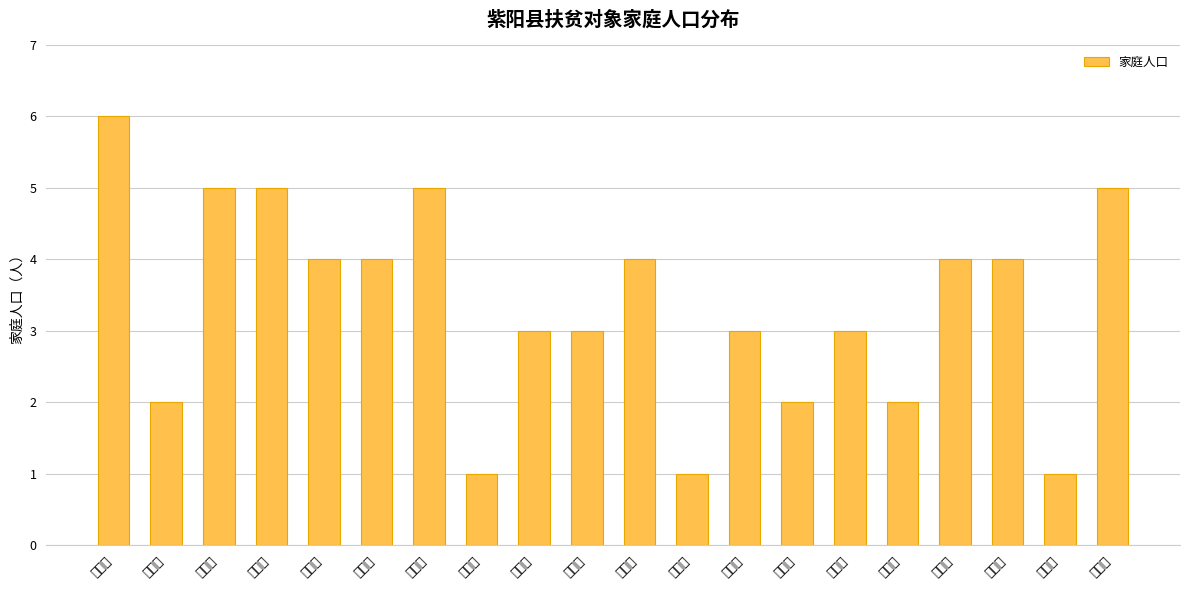

List the labels in order of value, smallest first.

陈启和, 黄志成, 何志平, 冉远兵, 常远成, 翟行志, 刘忠华, 谢立芳, 王念兵, 乔正丙, 谢立军, 谢立才, 高富赐, 叶志伍, 张祖清, 周显富, 谢立宏, 汪大银, 吴志平, 陈善良